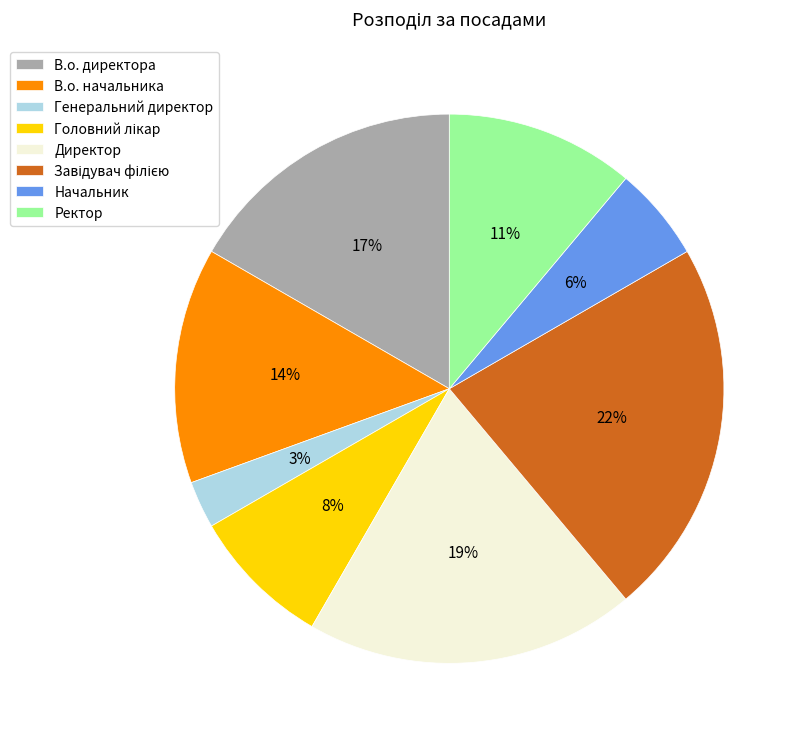

What is the smallest slice in the pie chart?

Генеральний директор